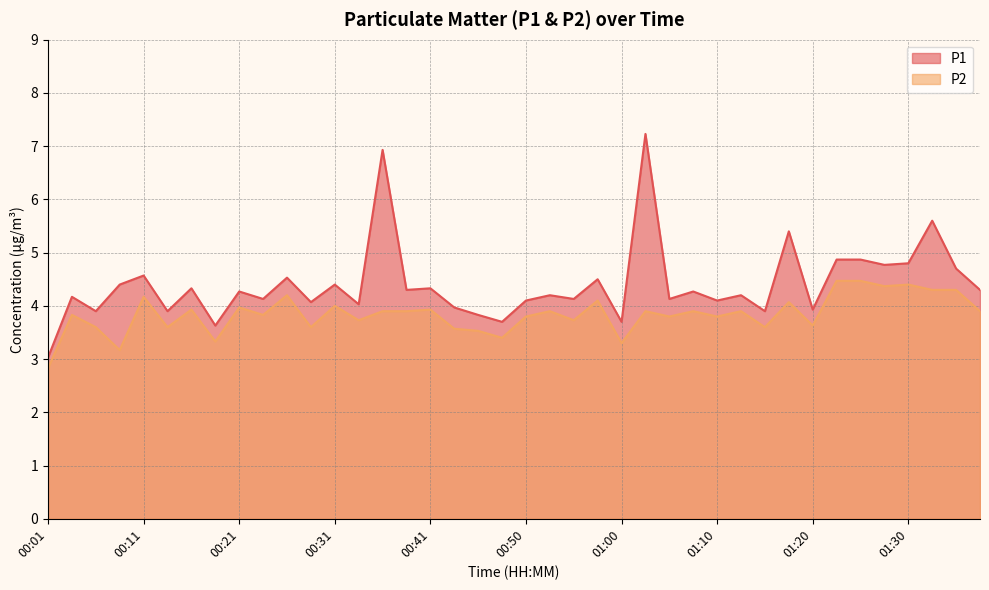

Which series has the largest total across all categories?

P1